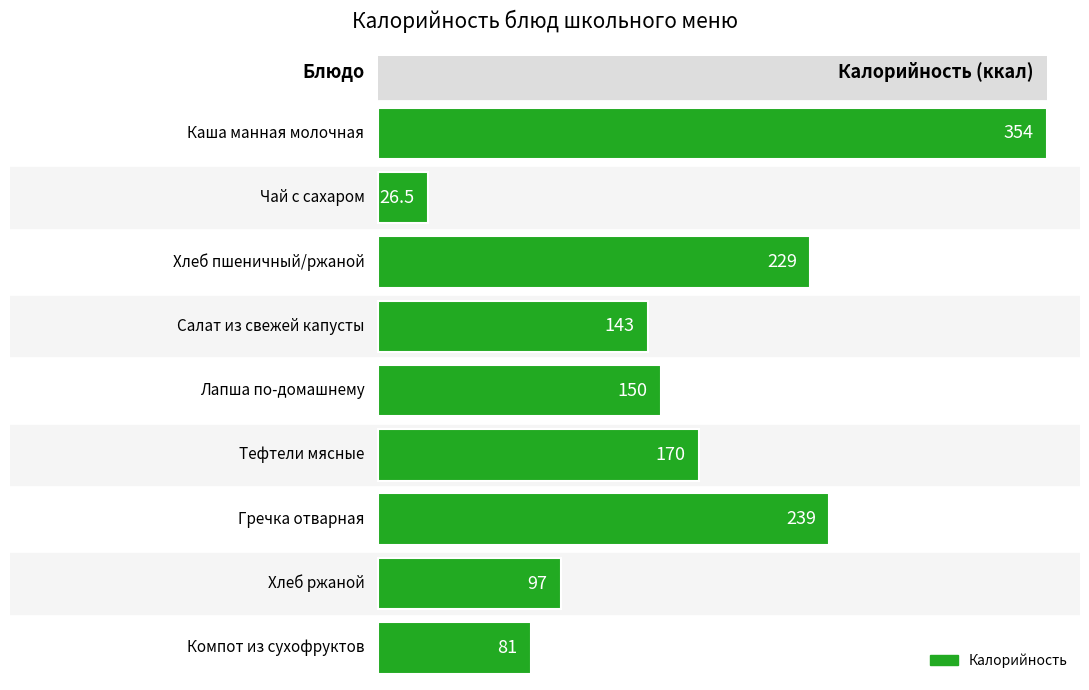

Reading top to bottom, what are all the values shown in this chart?

354.0	26.5	229.0	143.0	150.0	170.0	239.0	97.0	81.0